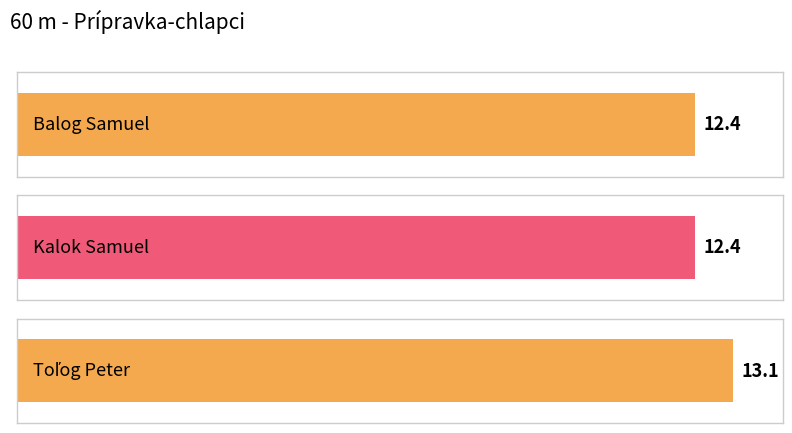

How many bars are there in total?

3